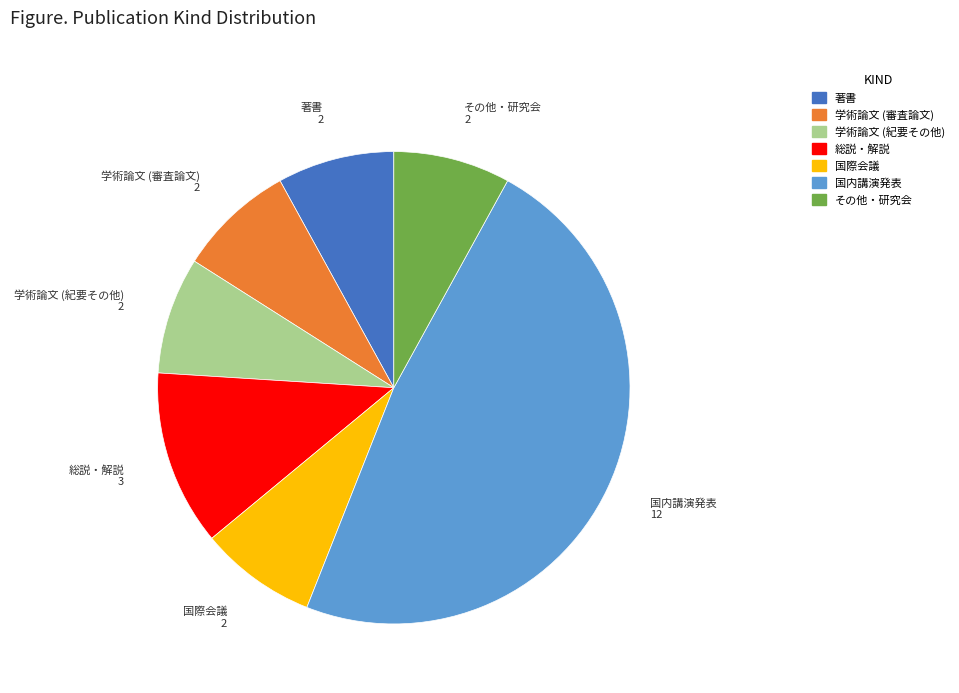

Which has a higher value, 著書 or 国内講演発表?

国内講演発表